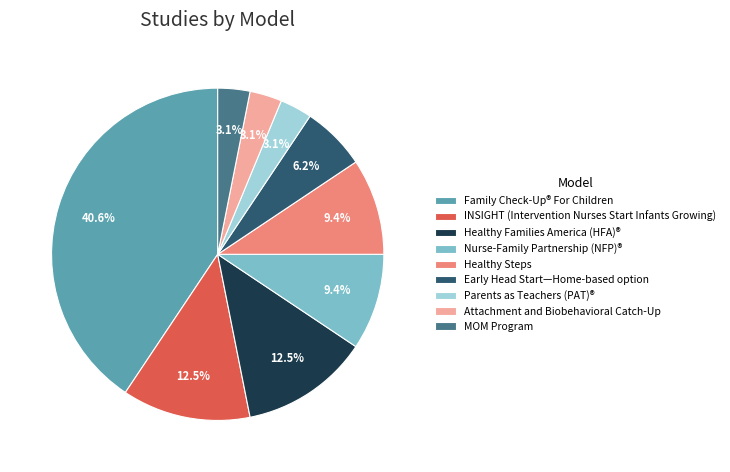

Between Family Check-Up® For Children and Healthy Steps, which is larger?

Family Check-Up® For Children